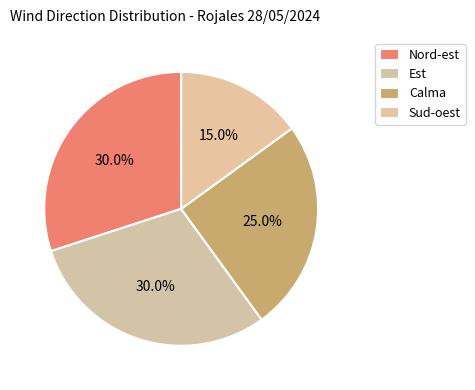

Is there any slice that represents more than half of the pie?

No